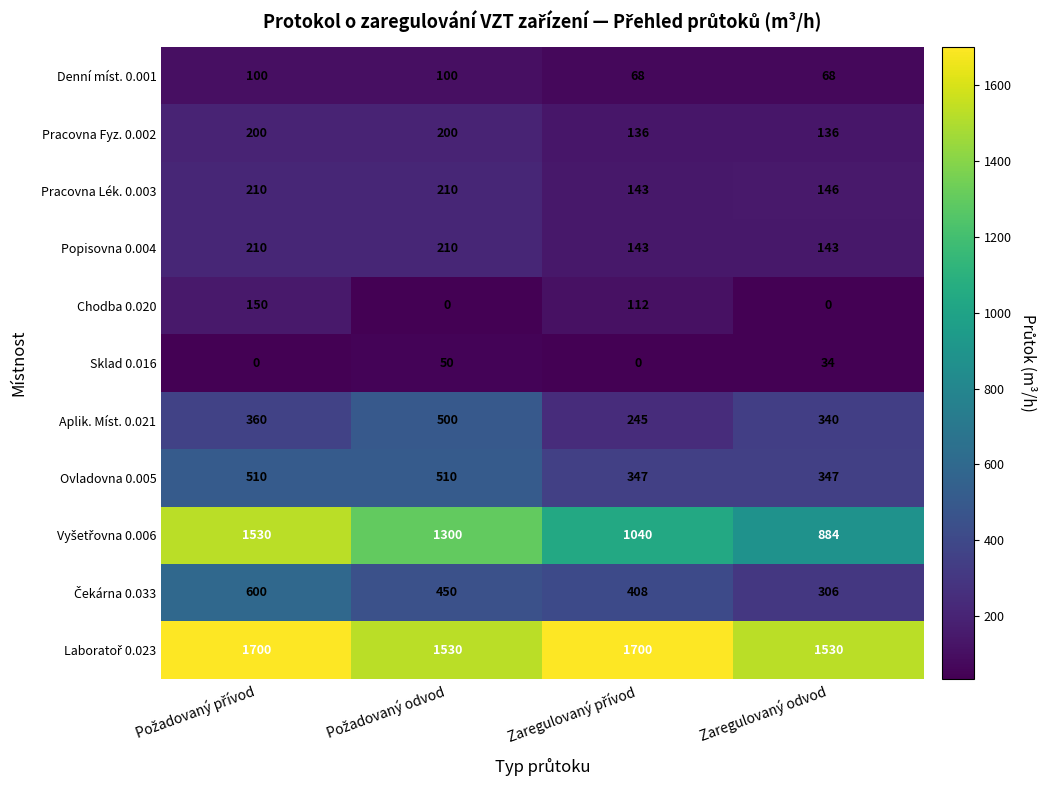

The Aplik. Míst. 0.021 series shows 523 at Zaregulovaný odvod. True or false?

False